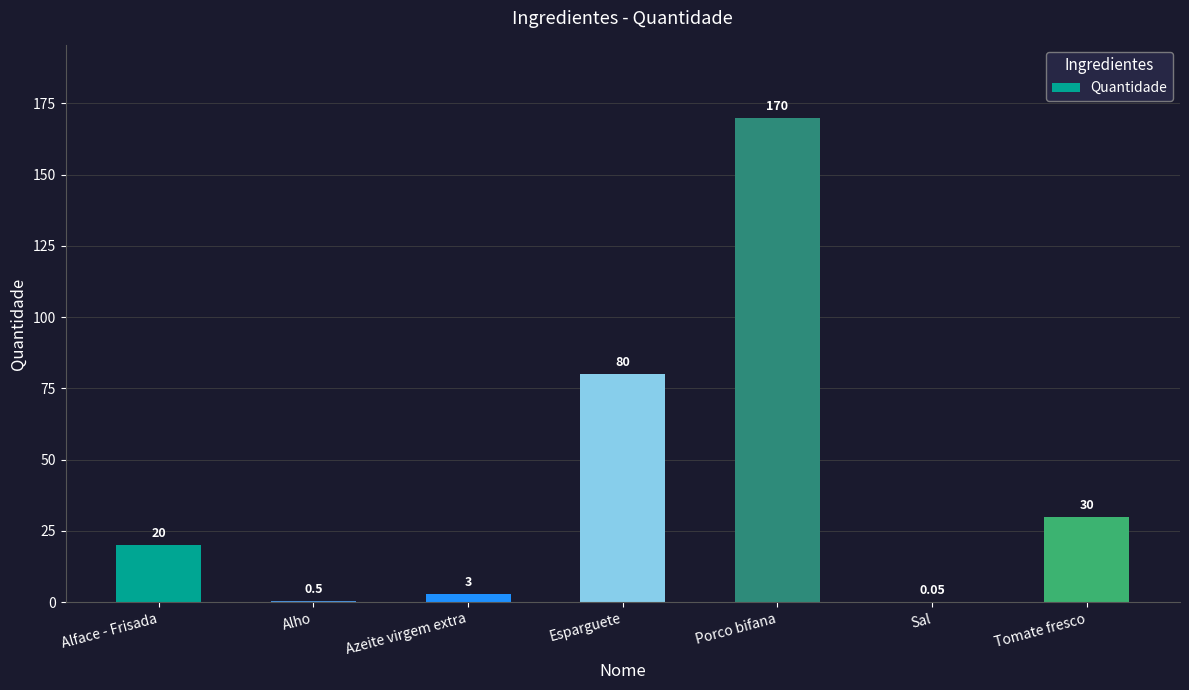

What is the difference between the values at Esparguete and Tomate fresco?

50.0